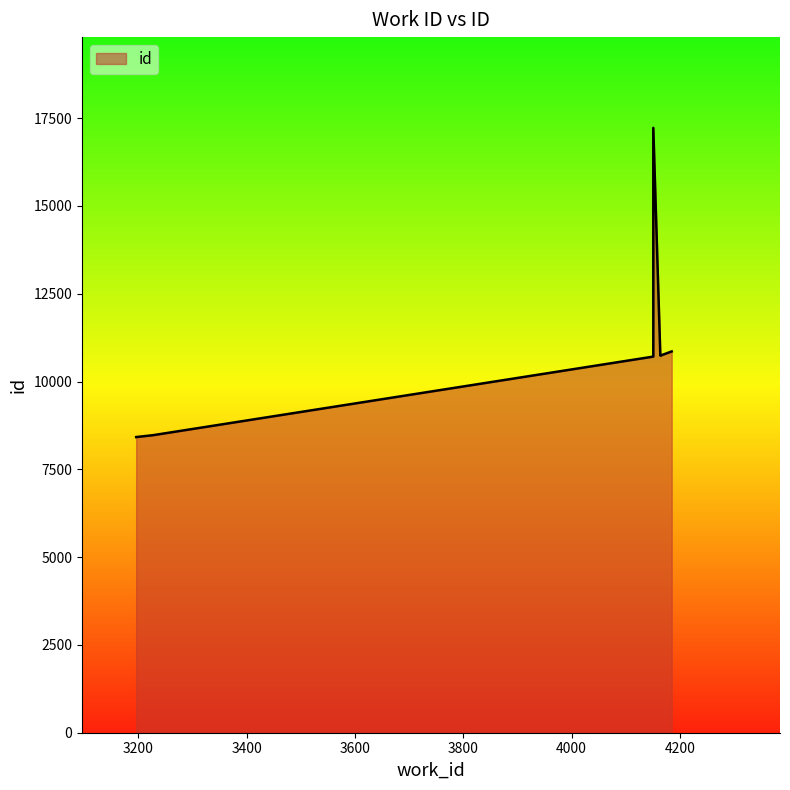

Rank the categories by value from highest to lowest.

4151, 4185, 4165, 4165, 4165, 4164, 4164, 4151, 3227, 3196